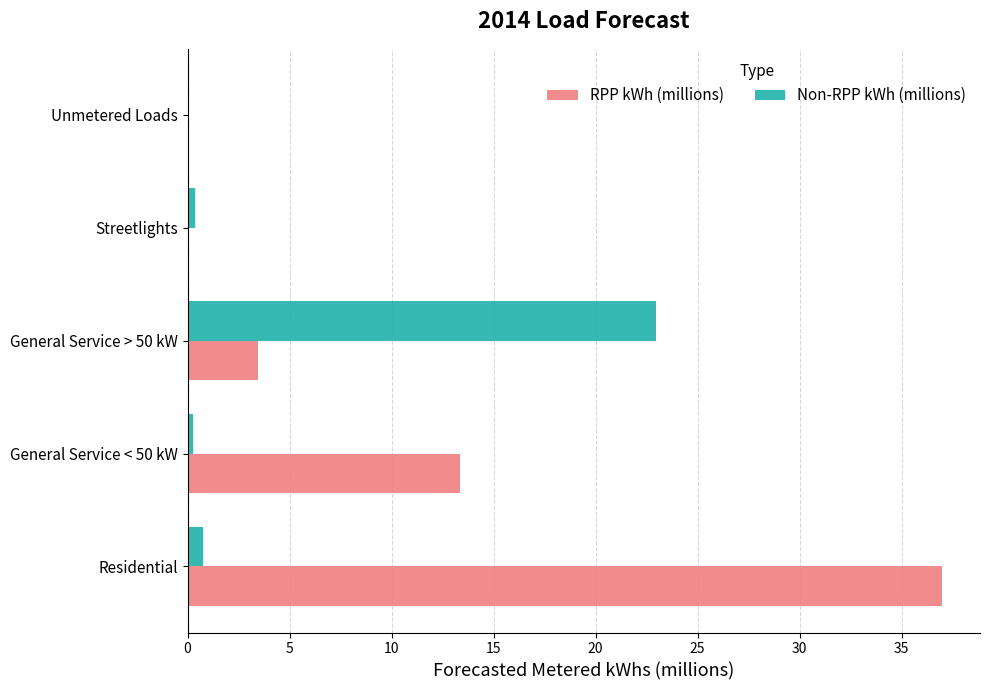

True or false: RPP kWh (millions) has a value of 0.0 at Unmetered Loads.

True